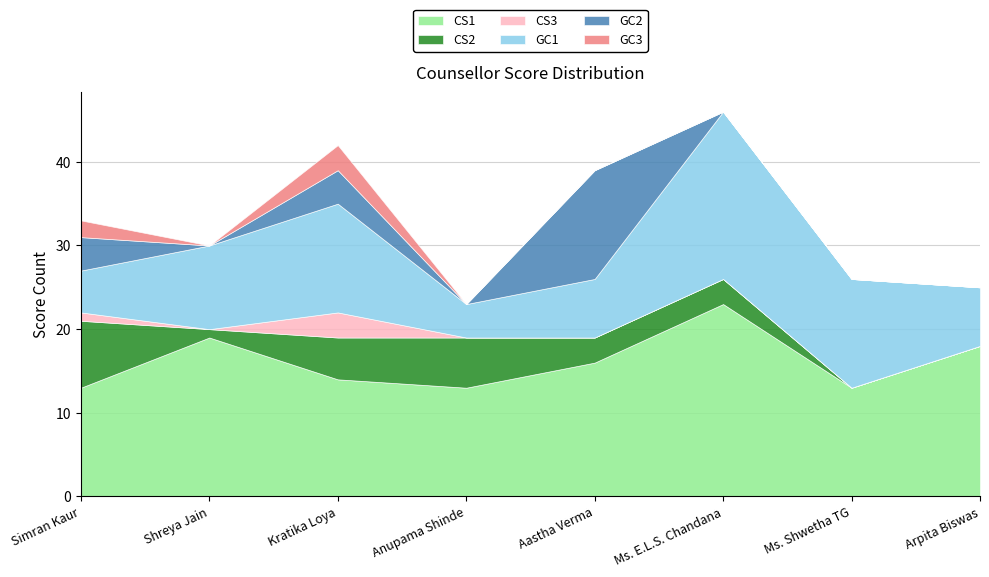

Which has a higher value, Ms. Shwetha TG or Ms. E.L.S. Chandana?

Ms. E.L.S. Chandana